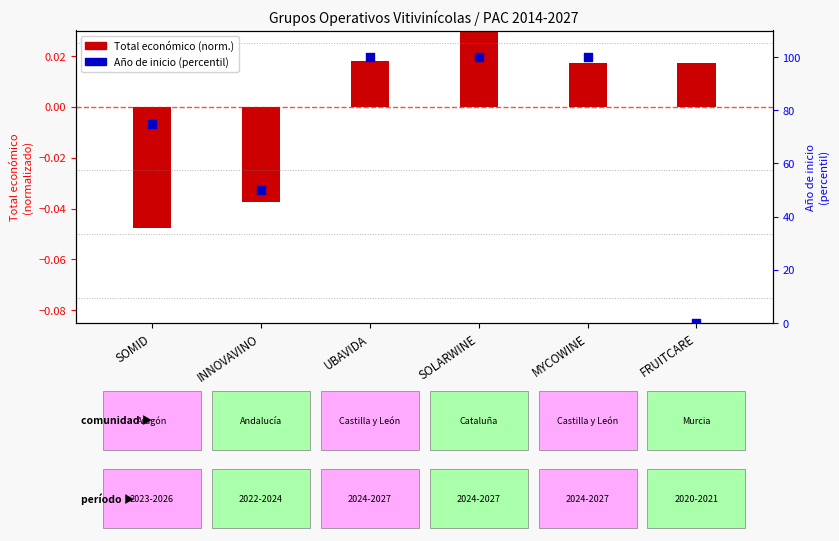

Which has a higher value, SOLARWINE or MYCOWINE?

SOLARWINE